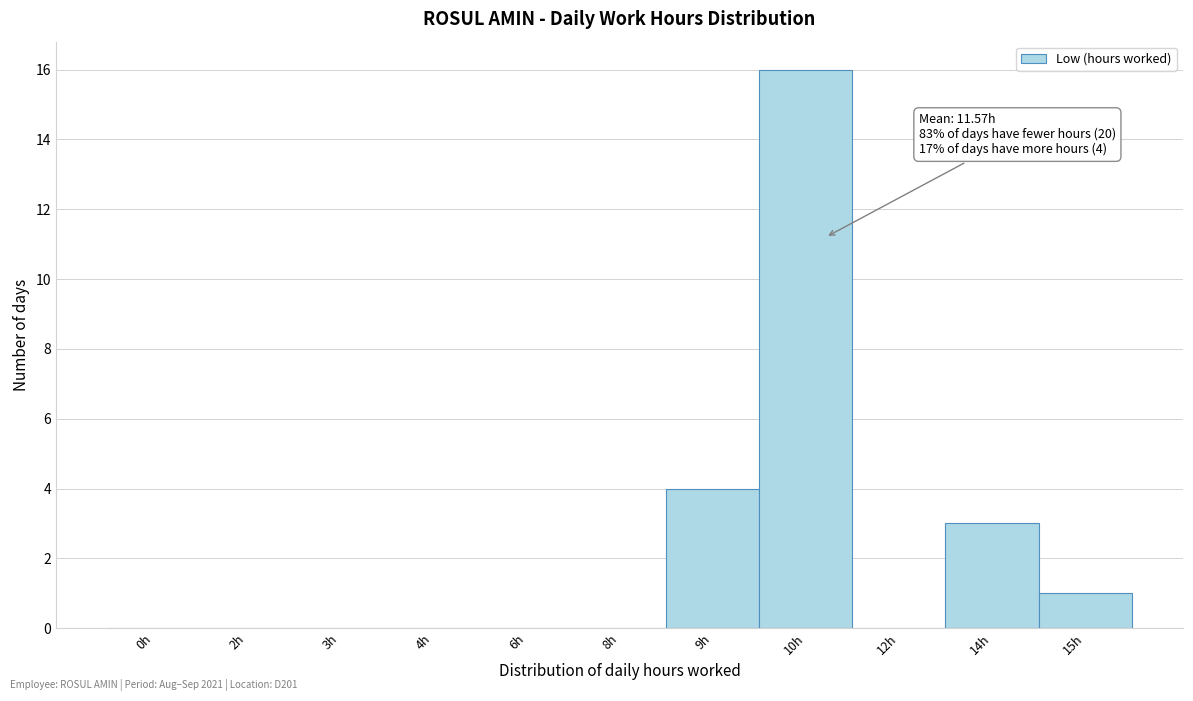

Reading left to right, extract all data points from this chart.

0h=0	2h=0	3h=0	4h=0	6h=0	8h=0	9h=4	10h=16	12h=0	14h=3	15h=1